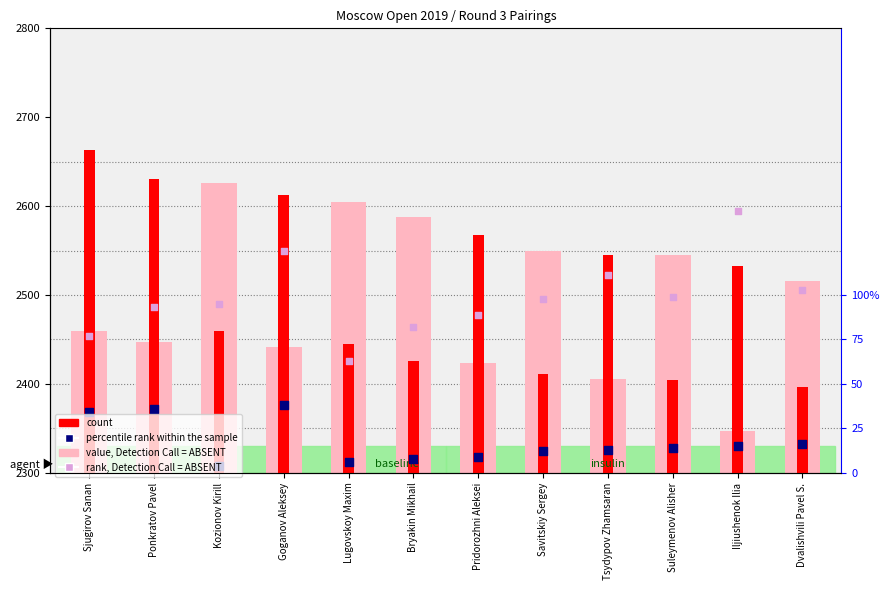

Which series has the widest spread of Y values?

value, Detection Call = ABSENT